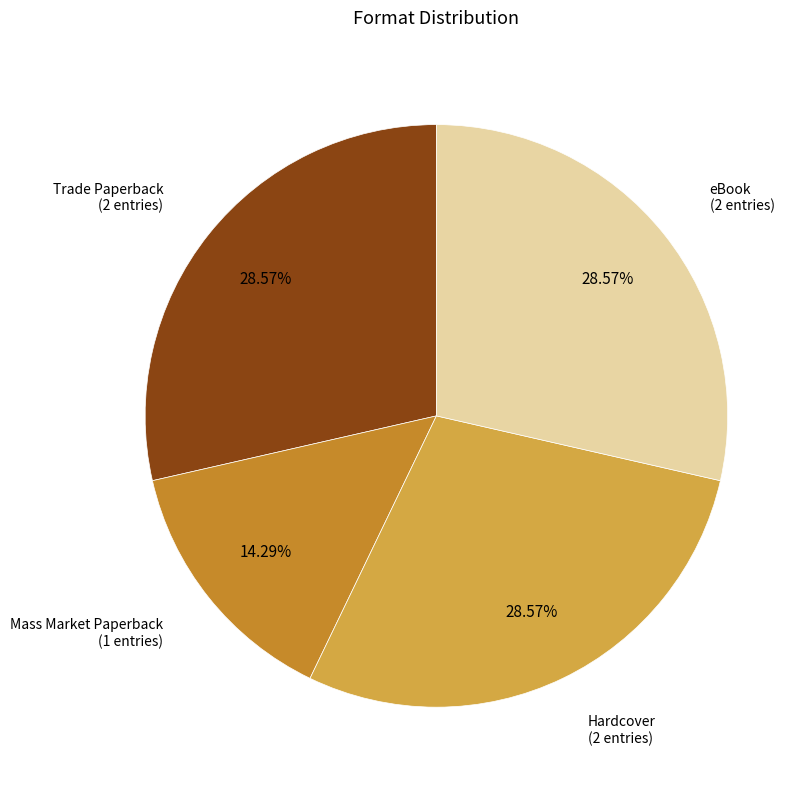

To the nearest percent, what is the combined percentage of Mass Market Paperback and Hardcover?

43%